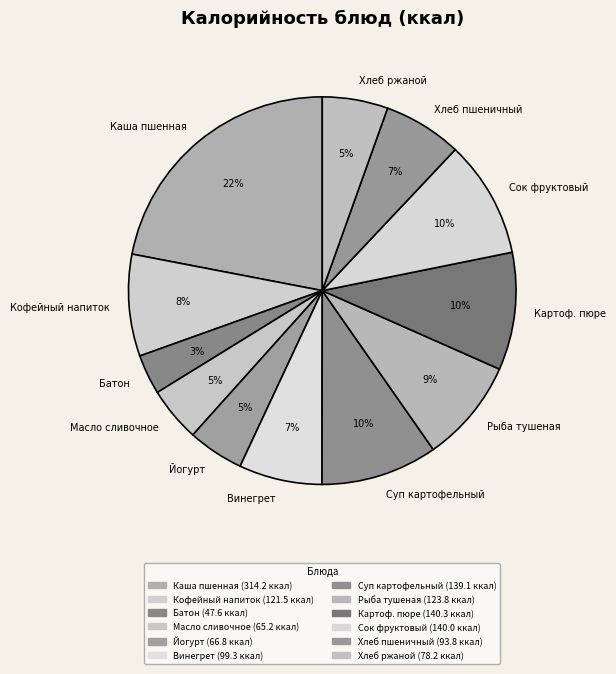

Is the sum of Картоф. пюре and Винегрет greater than half?

No